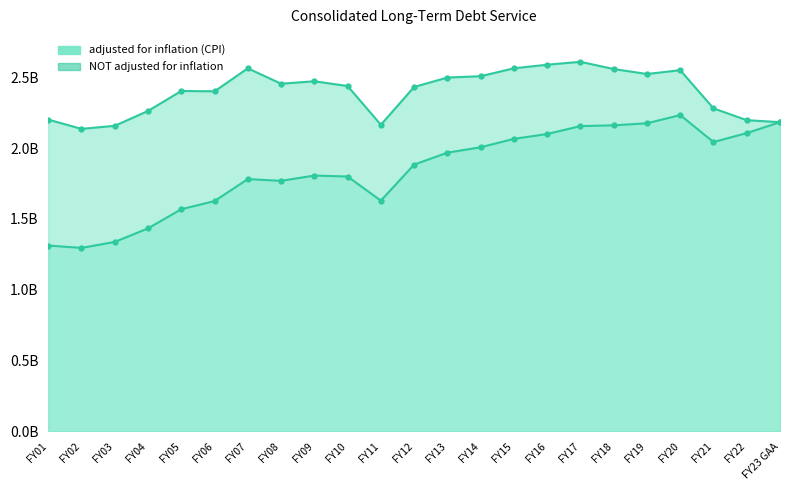

Rank the series by their average value, from lowest to highest.

NOT adjusted for inflation, adjusted for inflation (CPI)